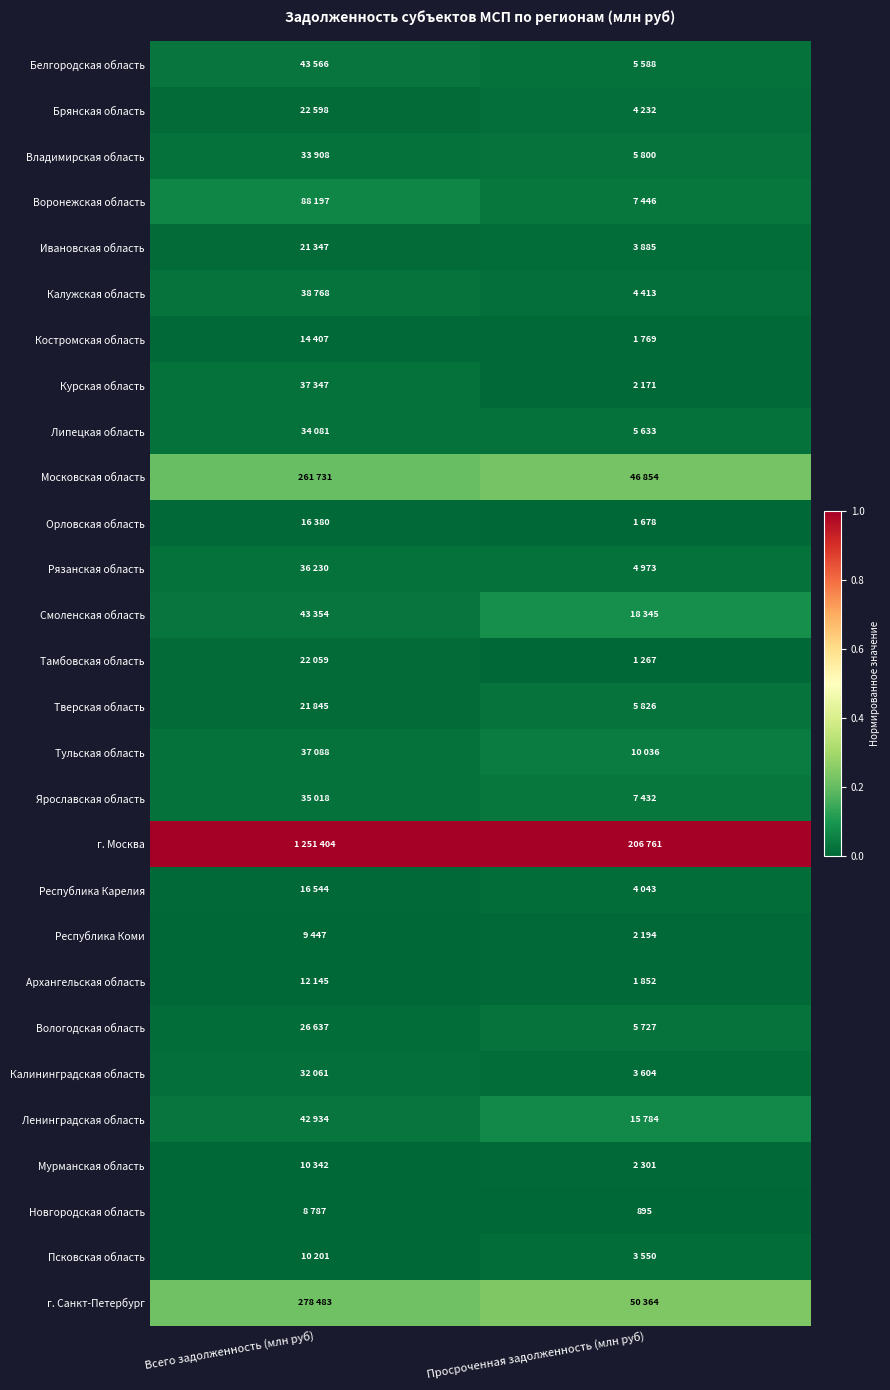

Between Просроченная задолженность (млн руб) and Всего задолженность (млн руб), which is larger?

Всего задолженность (млн руб)